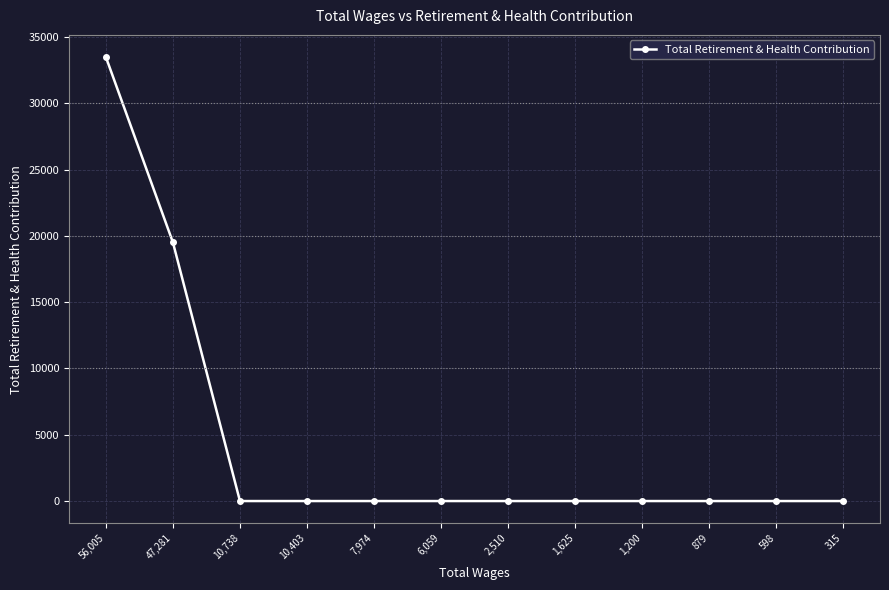

What is the label of the 11th point from the left?

598